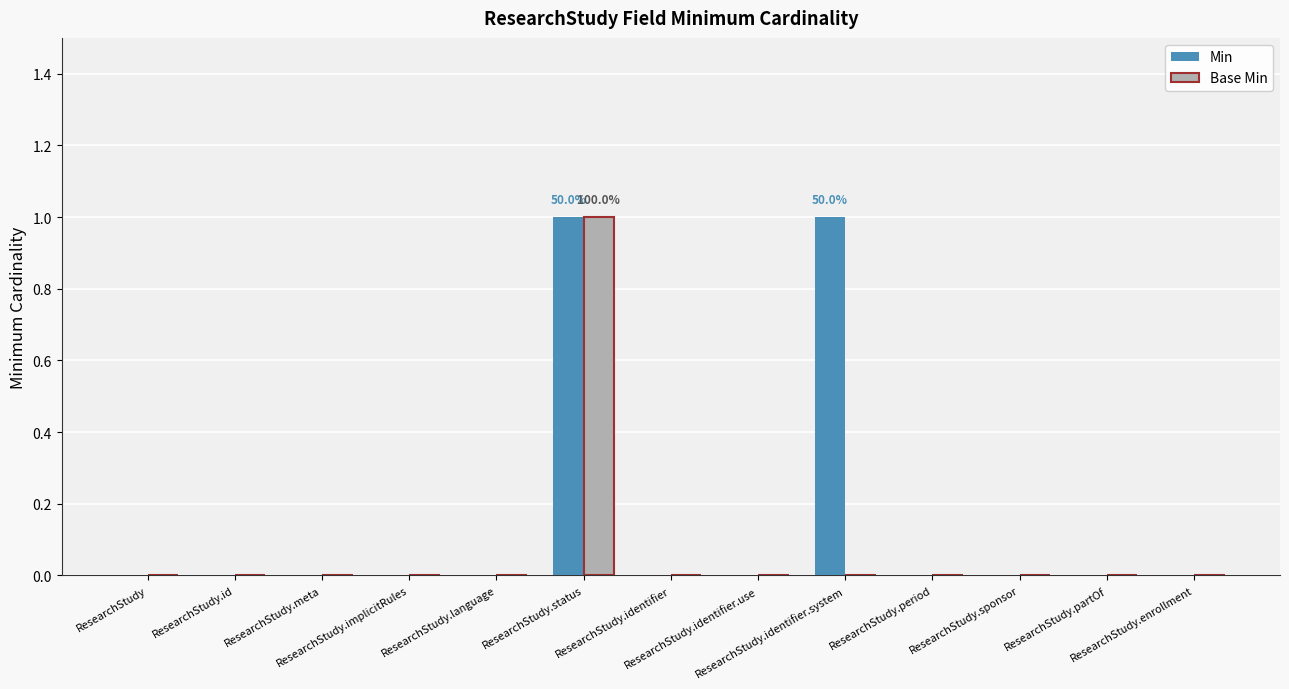

Reading left to right, transcribe all the data shown in this chart.

Min: ResearchStudy=0	ResearchStudy.id=0	ResearchStudy.meta=0	ResearchStudy.implicitRules=0	ResearchStudy.language=0	ResearchStudy.status=1	ResearchStudy.identifier=0	ResearchStudy.identifier.use=0	ResearchStudy.identifier.system=1	ResearchStudy.period=0	ResearchStudy.sponsor=0	ResearchStudy.partOf=0	ResearchStudy.enrollment=0
Base Min: ResearchStudy=0	ResearchStudy.id=0	ResearchStudy.meta=0	ResearchStudy.implicitRules=0	ResearchStudy.language=0	ResearchStudy.status=1	ResearchStudy.identifier=0	ResearchStudy.identifier.use=0	ResearchStudy.identifier.system=0	ResearchStudy.period=0	ResearchStudy.sponsor=0	ResearchStudy.partOf=0	ResearchStudy.enrollment=0